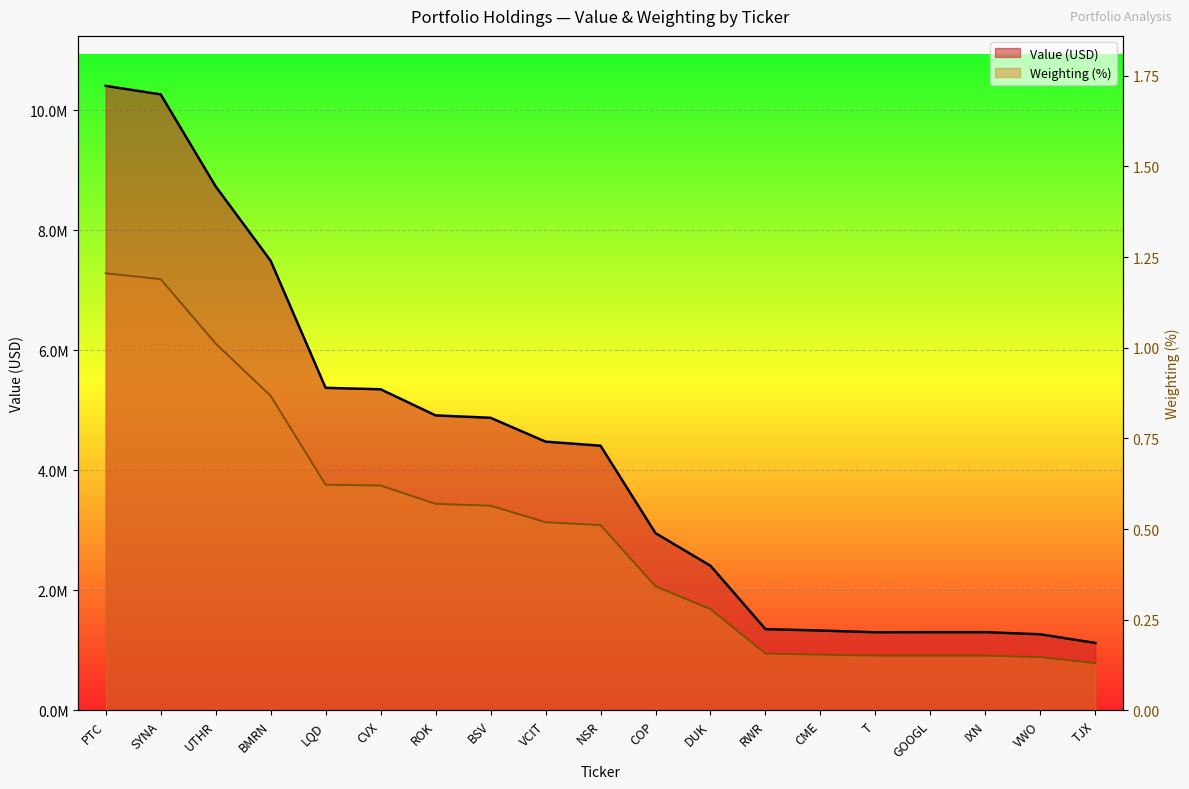

How many interior local valleys does the Value (millions) series have?

1